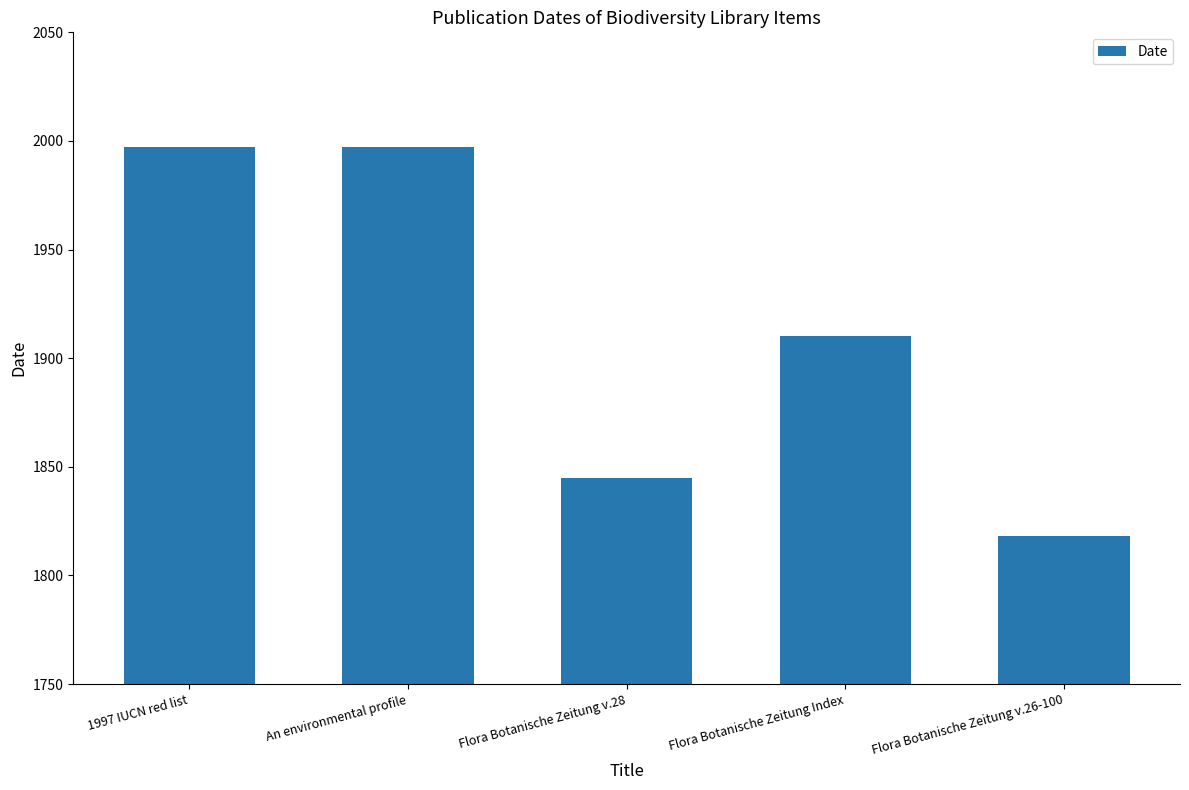

What is the sum of all values?

9567